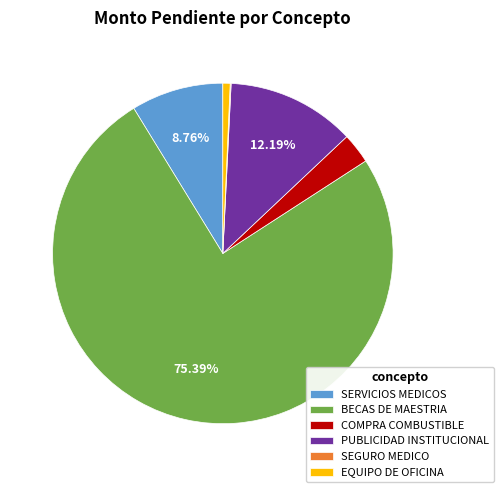

To the nearest percent, what is the difference between the COMPRA COMBUSTIBLE and PUBLICIDAD INSTITUCIONAL slice percentages?

9%